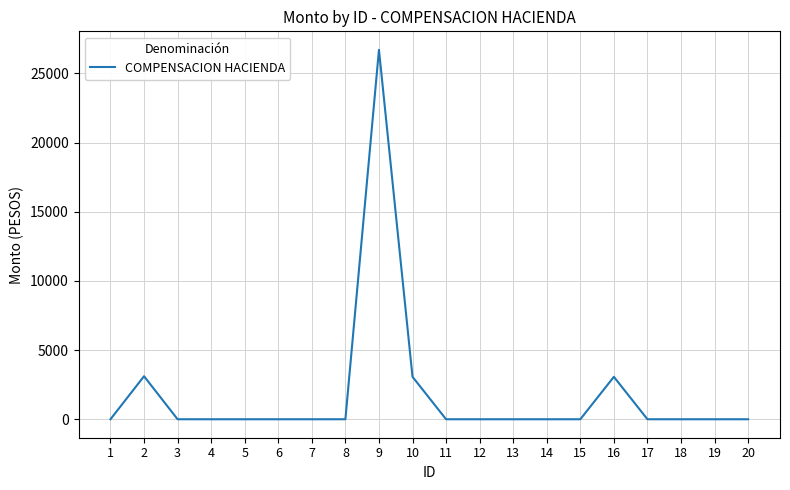

What is the change in value from 2 to 5?

-3109.5